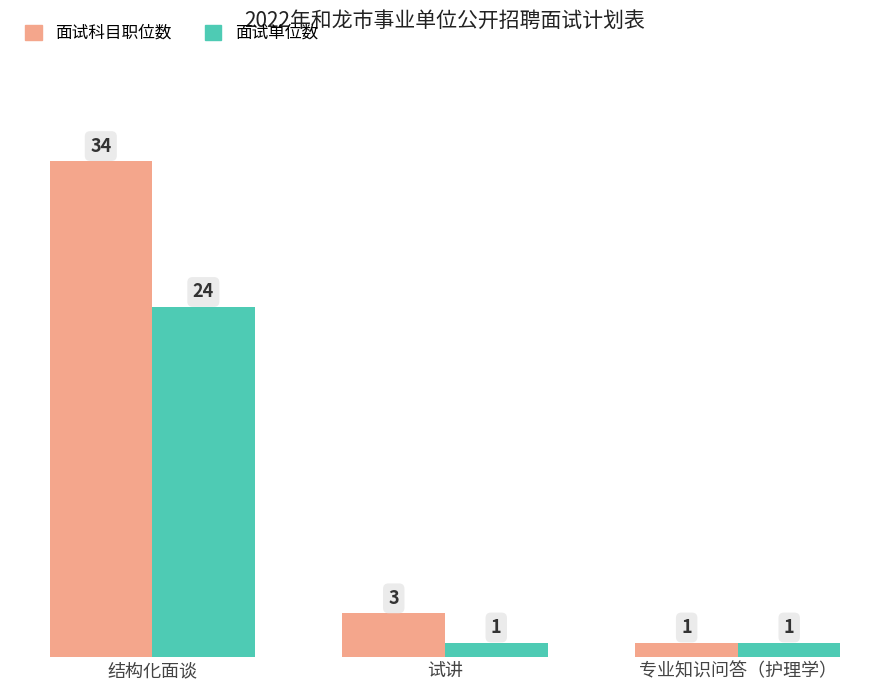

What is the value of the 面试单位数 bar at the 2nd from the left?

1